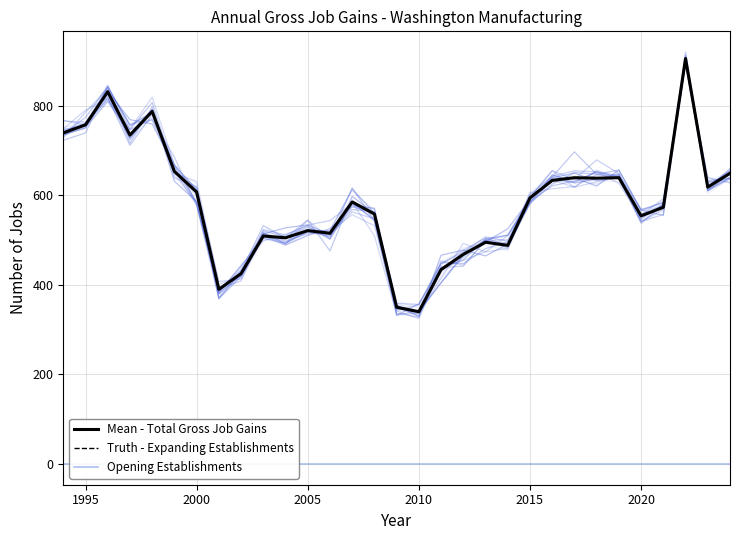

How many data points in Truth - Expanding Establishments are less than 585?

15